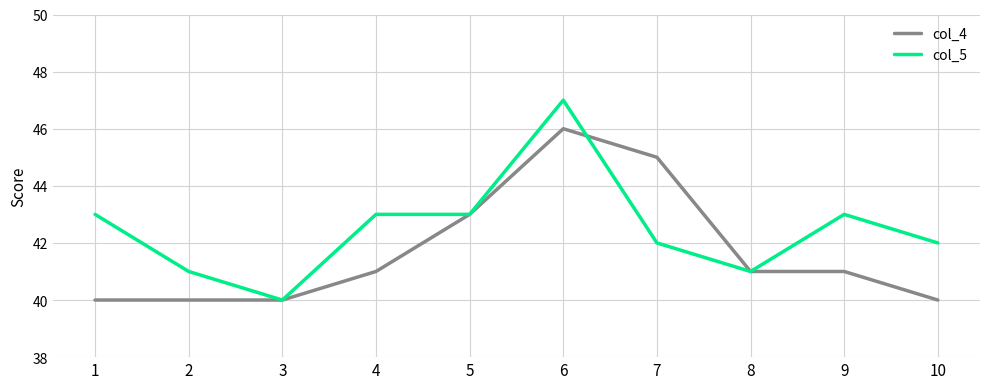

Is it true that col_4 equals 26 at 5?

False